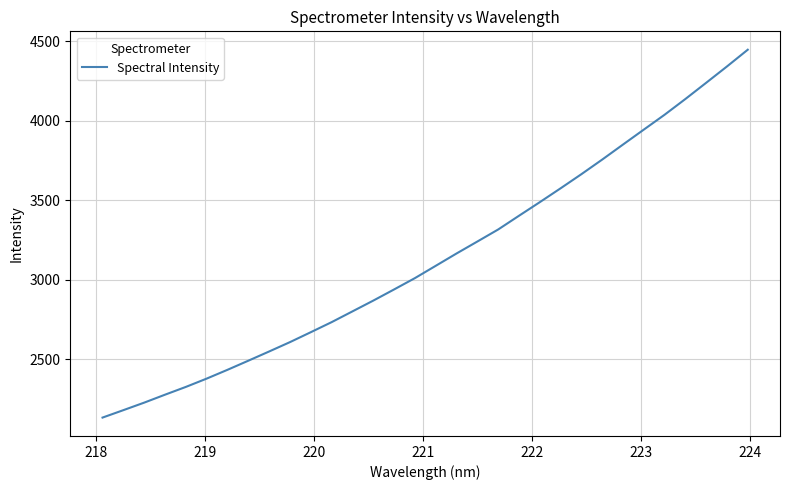

What is the maximum value shown in the chart?

4446.8